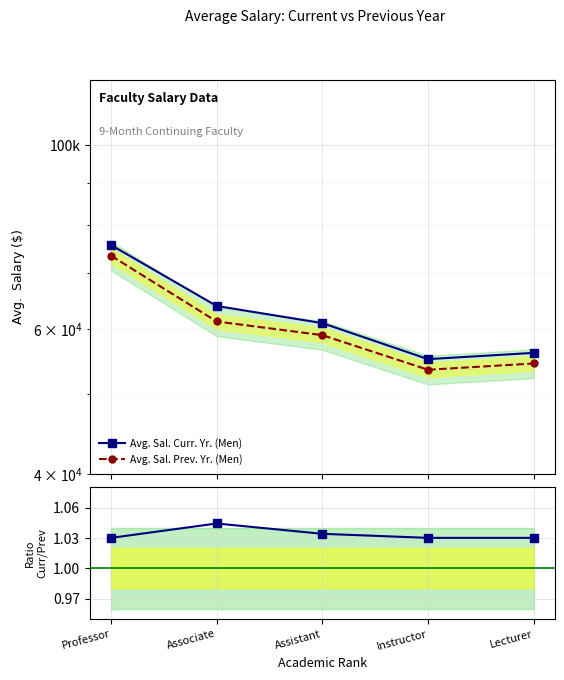

Where does the Avg. Sal. Prev. Yr. (Men) series first go above 58915?

Professor